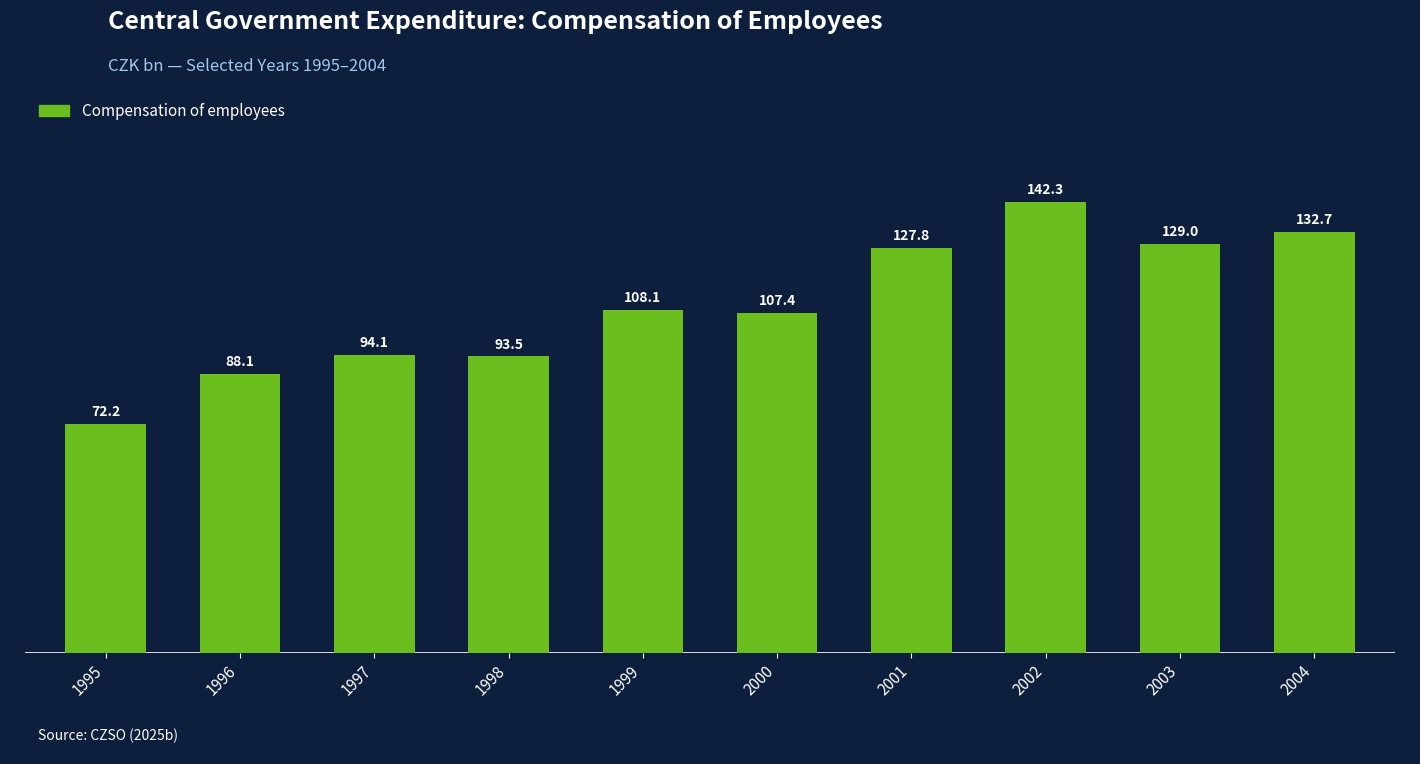

How many data points are above 108?

5